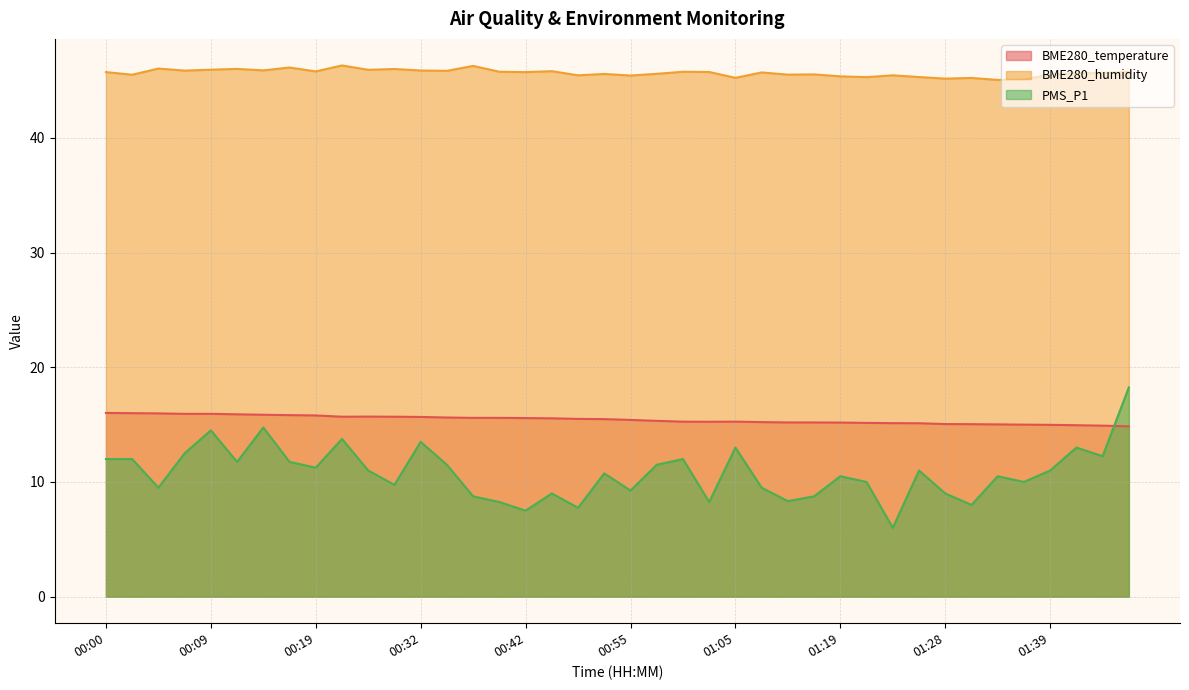

Which category has the lowest value across all series?

01:23